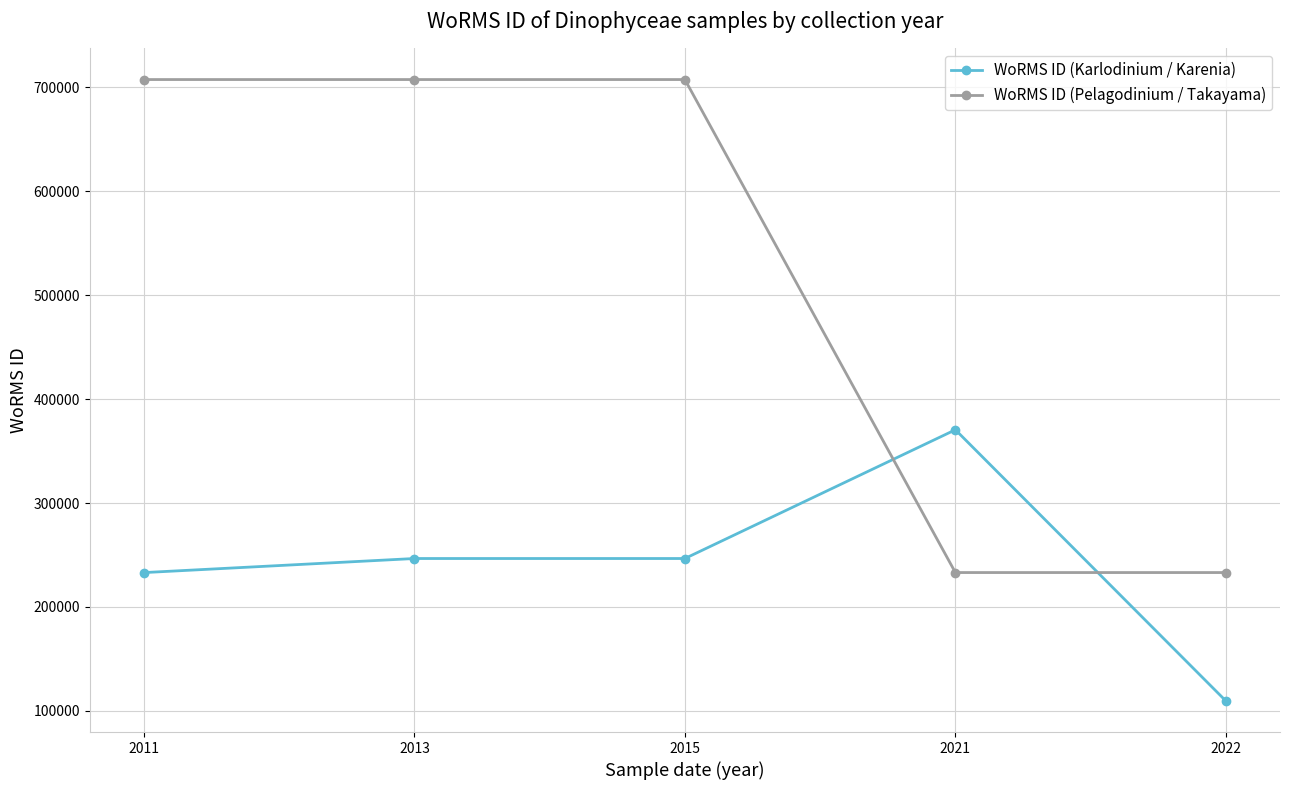

What is the sum of the WoRMS ID (Pelagodinium / Takayama) values at 2022 and 2021?

466167